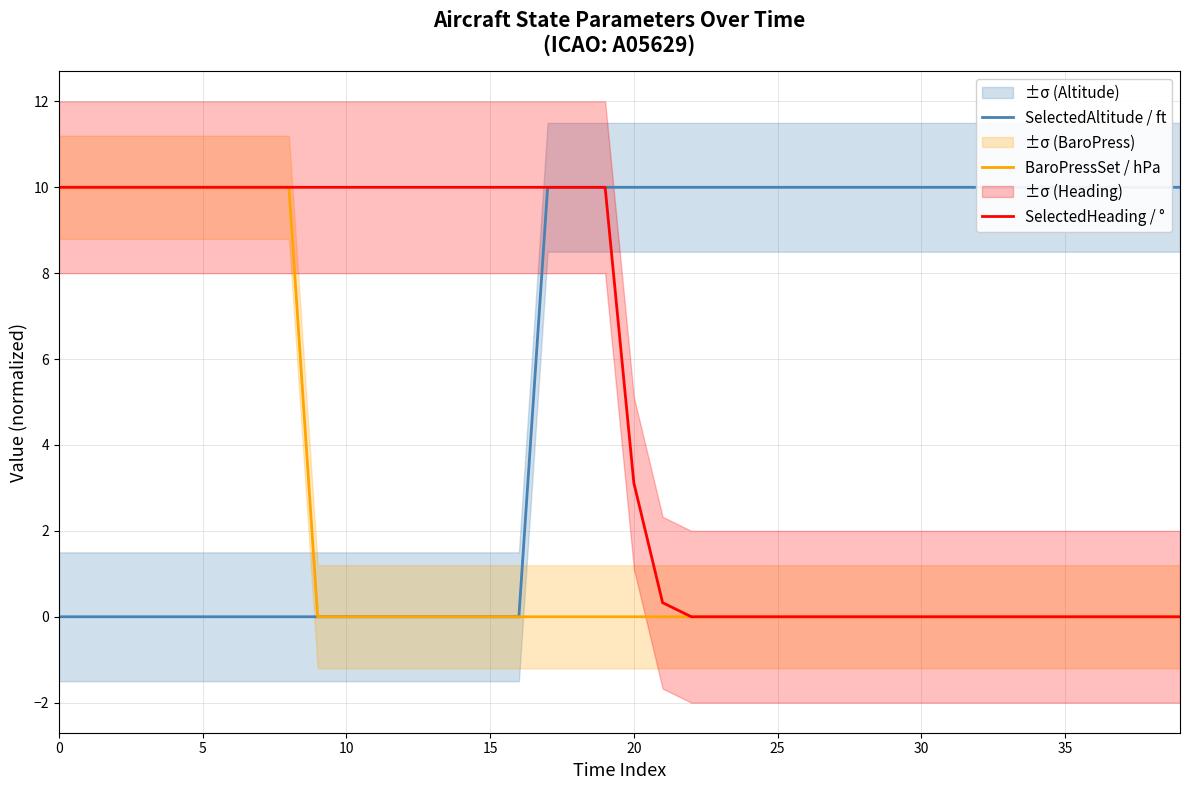

True or false: BaroPressSet / hPa has a value of 10.0 at 5.

True